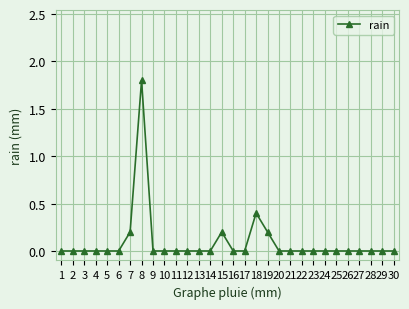

What is the greatest value displayed?

1.8